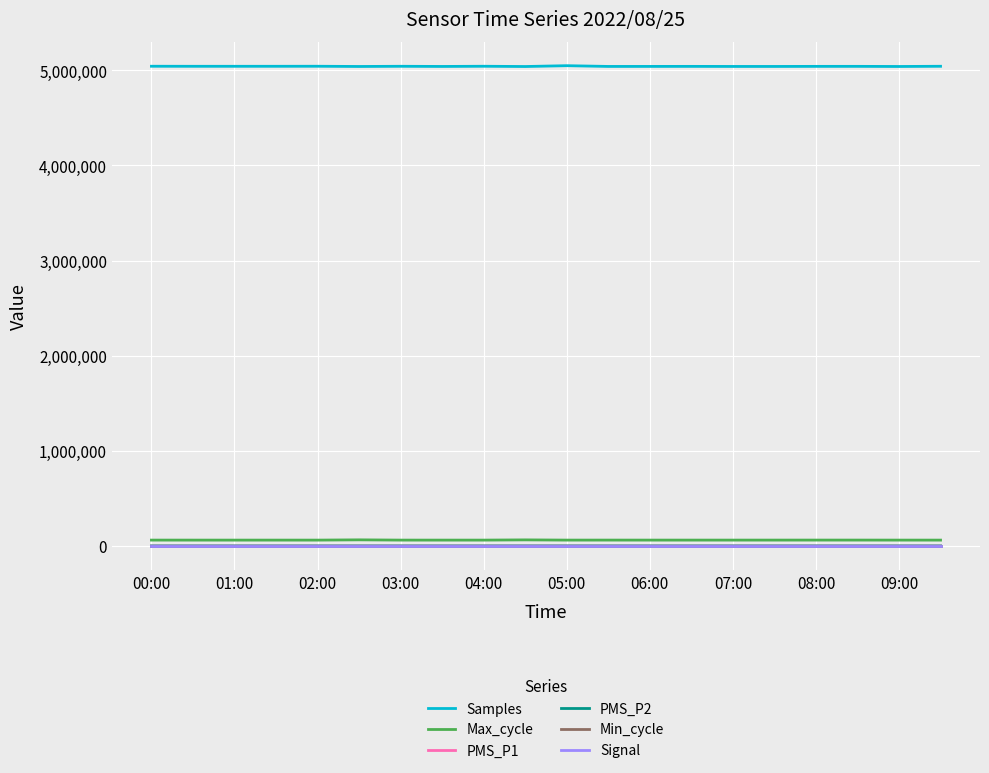

What is the maximum value shown in the chart?

5048419.0